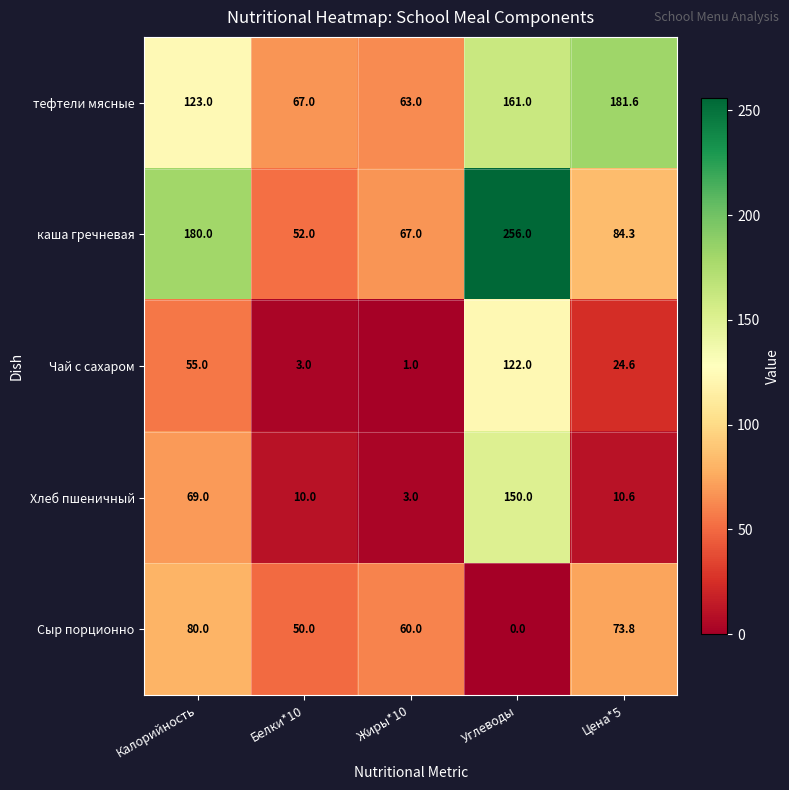

What is the spread (max minus min) of values at Цена*5?

171.0